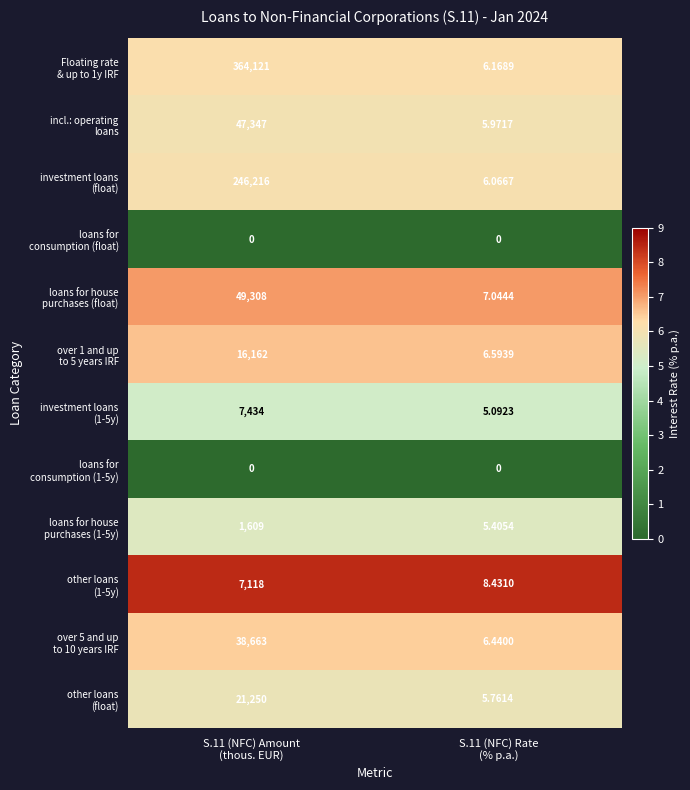

What is the total value across all series at S.11 (NFC) Rate
(% p.a.)?

63.0